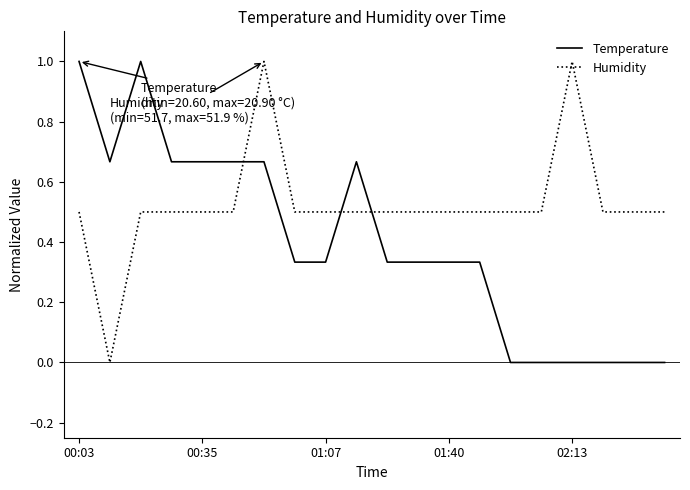

What is the greatest value displayed?

1.0